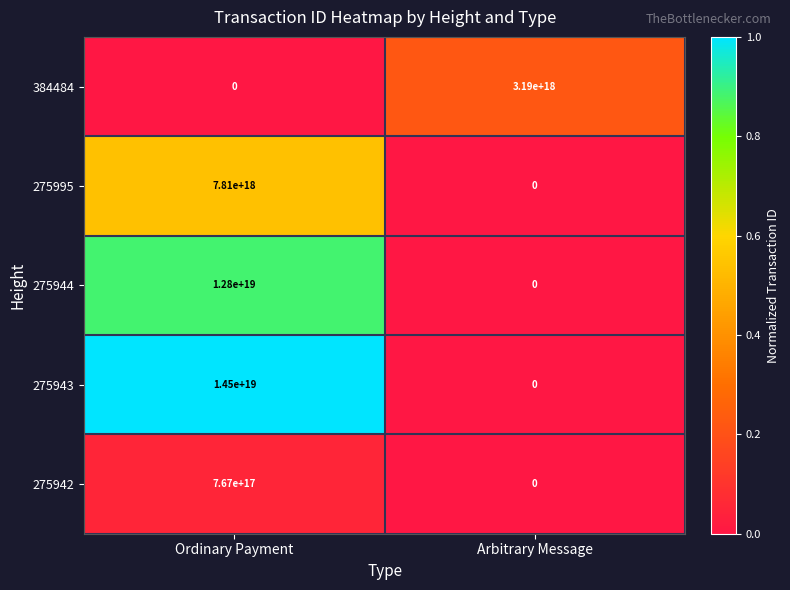

Count the number of data series in this chart.

5